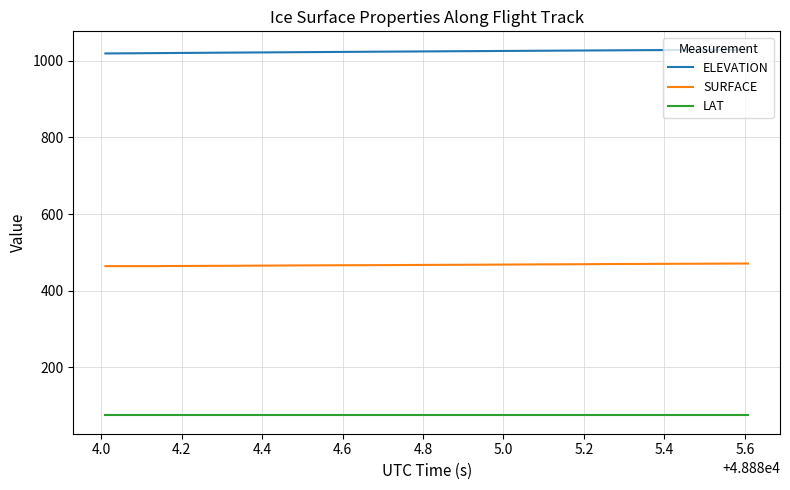

Rank the series by their maximum value, from lowest to highest.

LAT, SURFACE, ELEVATION